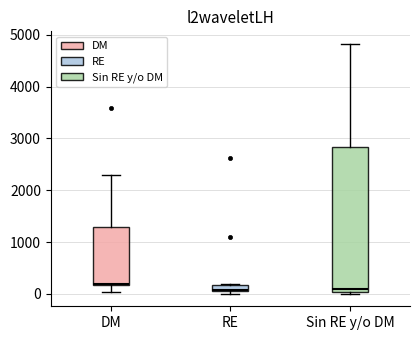

Comparing the boxes themselves (not the whiskers), which one is the tallest?

Sin RE y/o DM